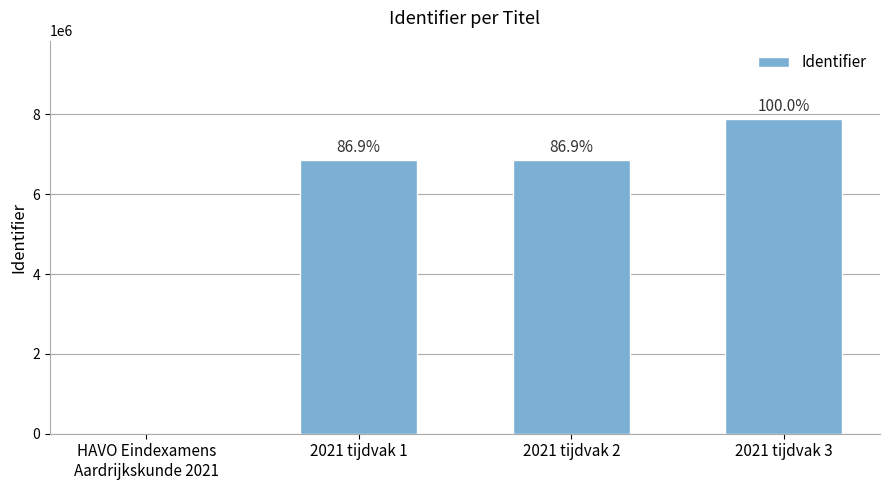

What is the change in value from HAVO Eindexamens
Aardrijkskunde 2021 to 2021 tijdvak 1?

+6847523